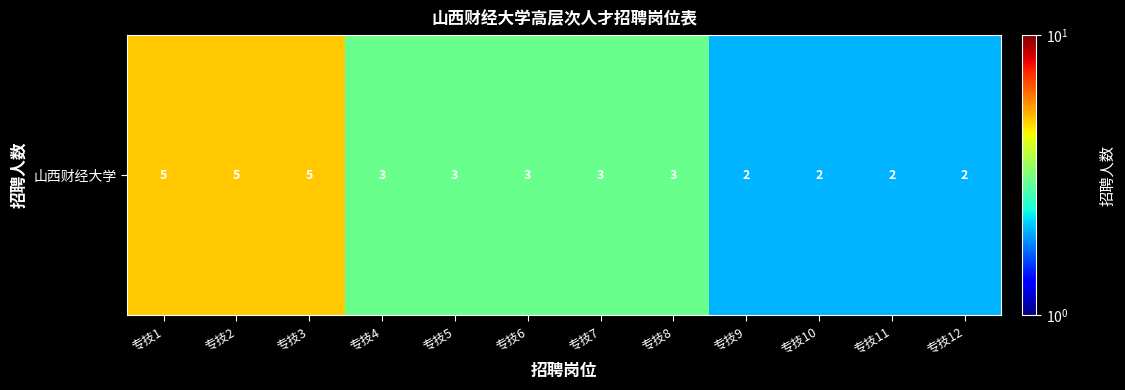

Which label corresponds to the smallest value in the chart?

专技9